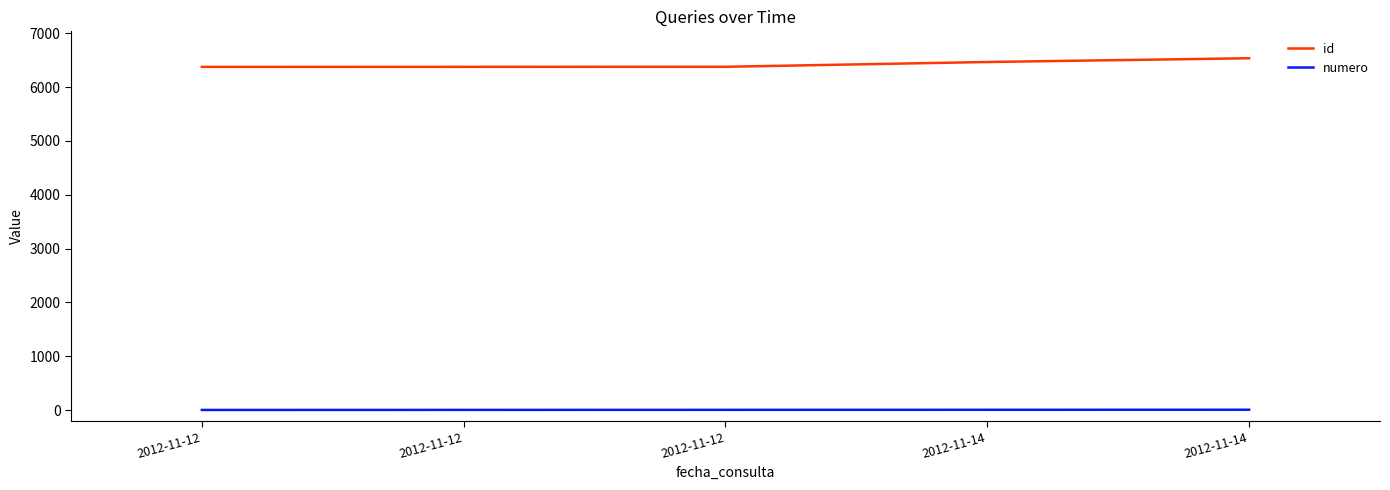

Rank the series at 2012-11-14 from highest to lowest value.

id, numero